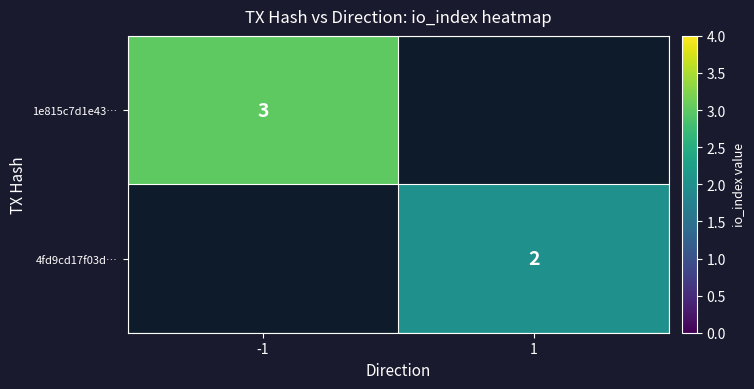

The value of 1e815c7d1e43… at -1 is 1. True or false?

False